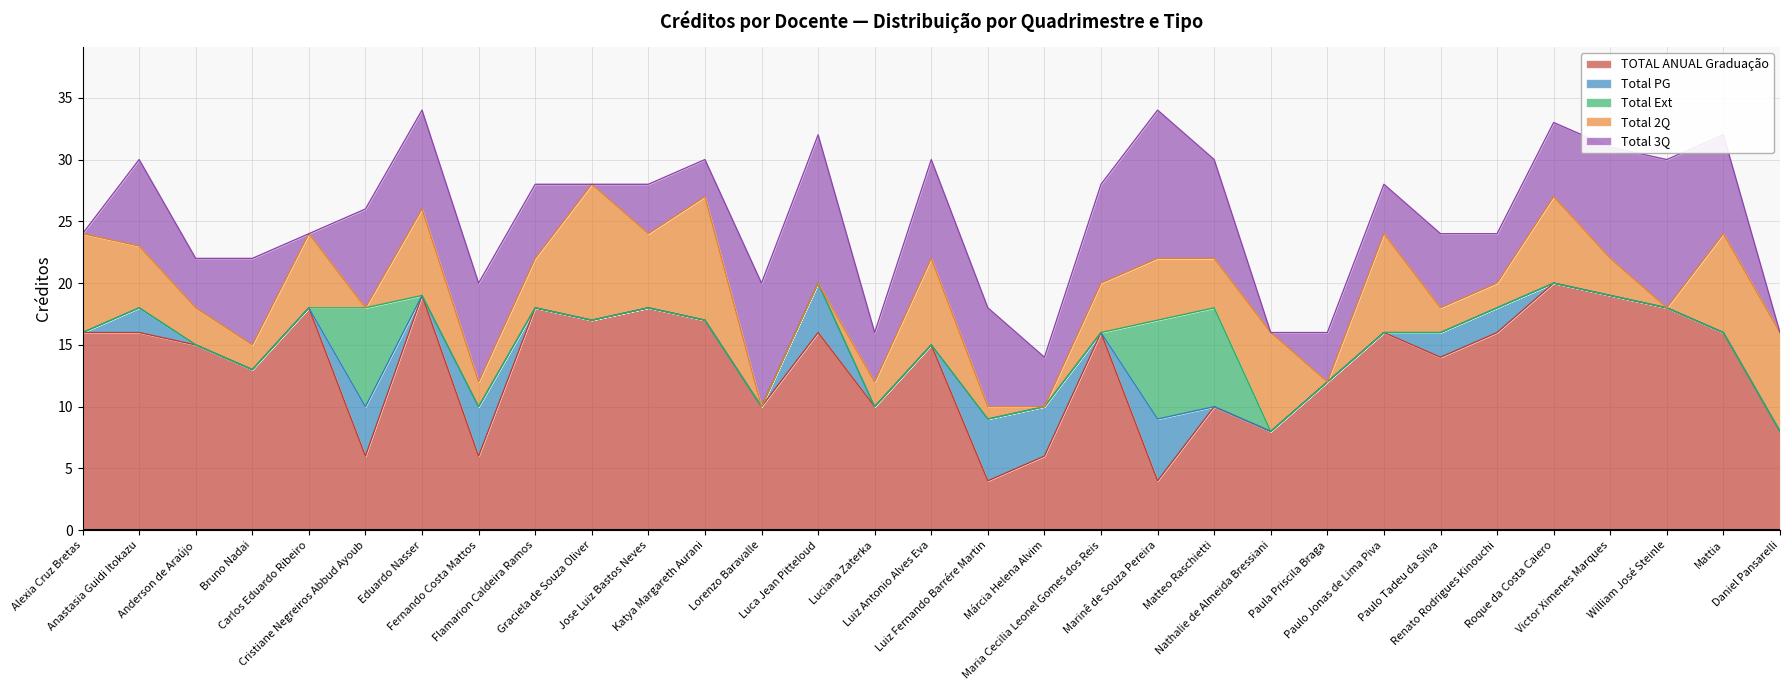

What is the label of the 25th point from the right?

Eduardo Nasser